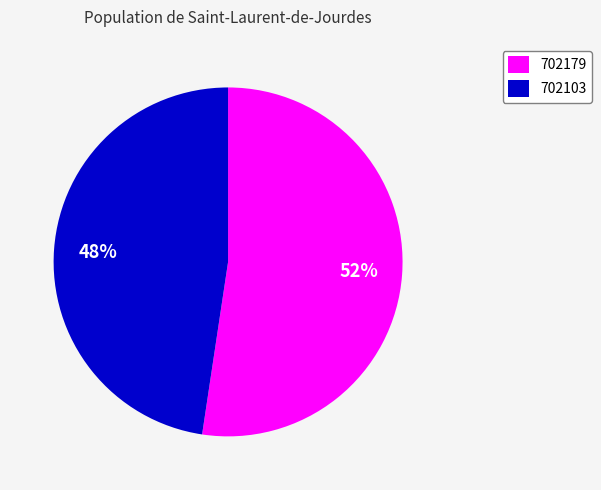

Which category has the biggest portion of the pie?

702179